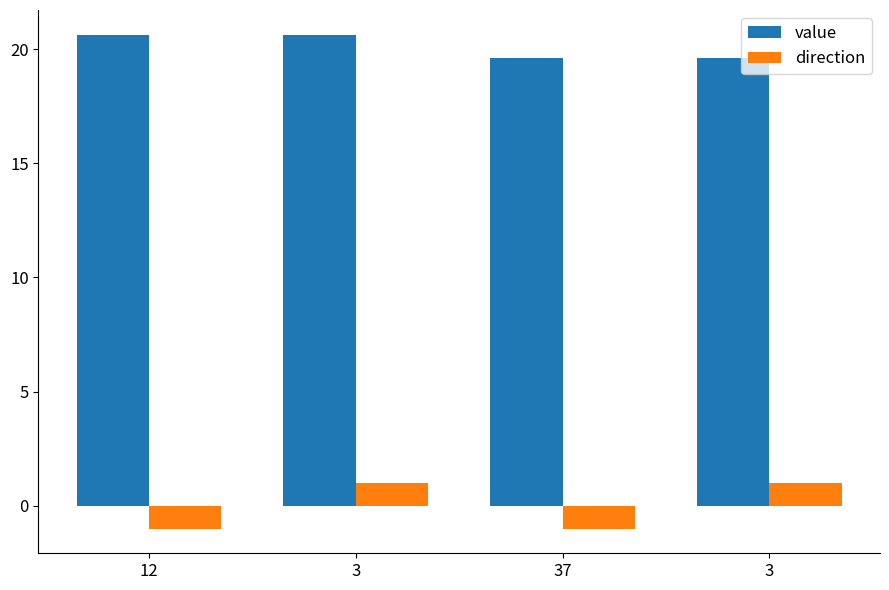

Does the chart contain stacked bars?

No